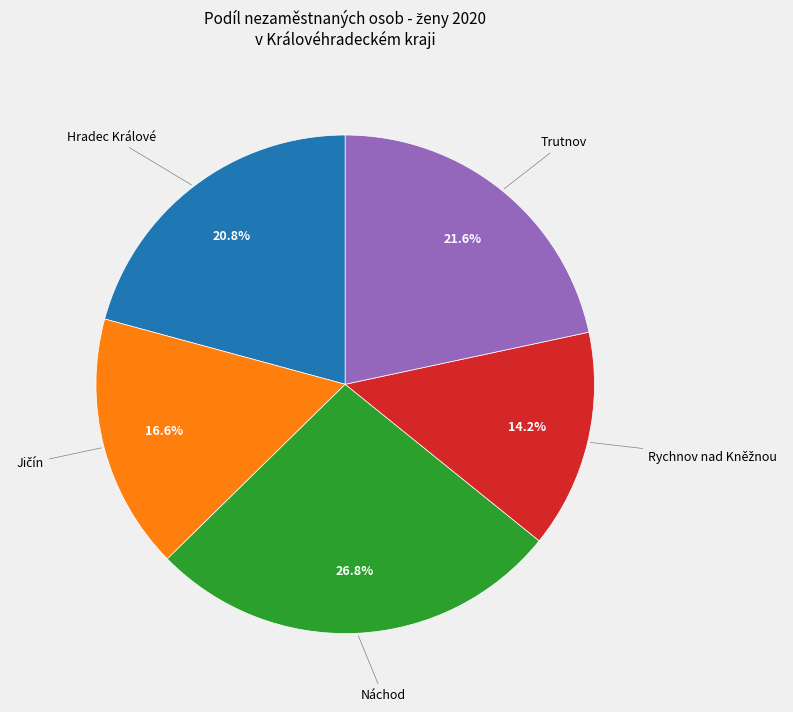

How many segments does this pie chart have?

5